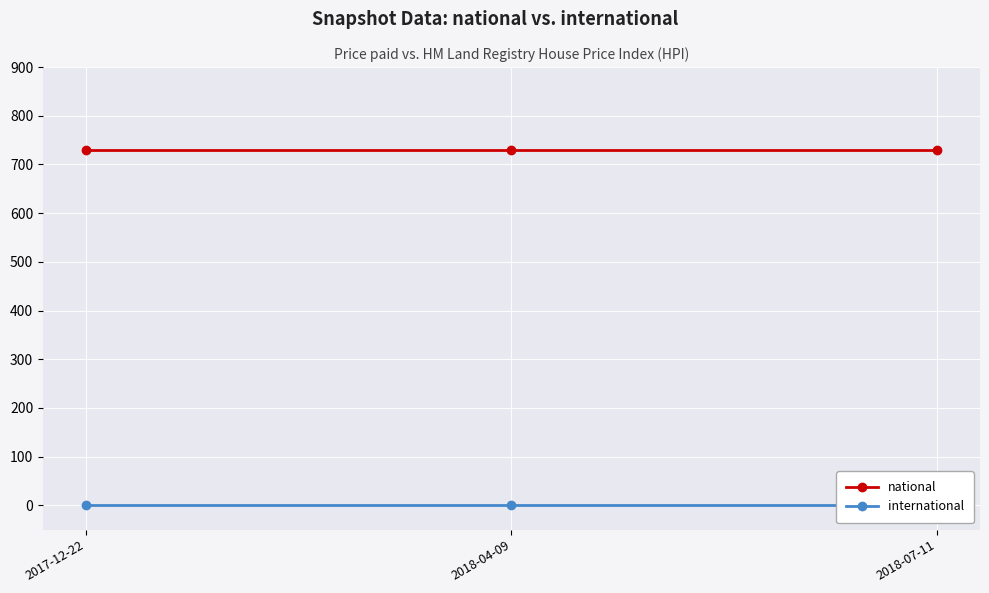

What are all the series names shown in the legend?

national, international